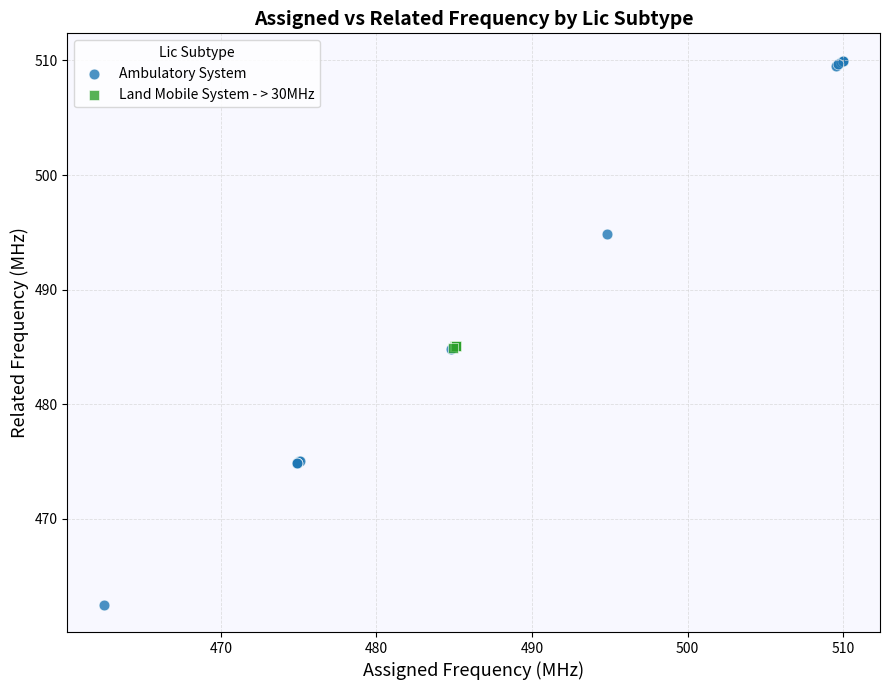

Which series has the widest spread of Y values?

Ambulatory System